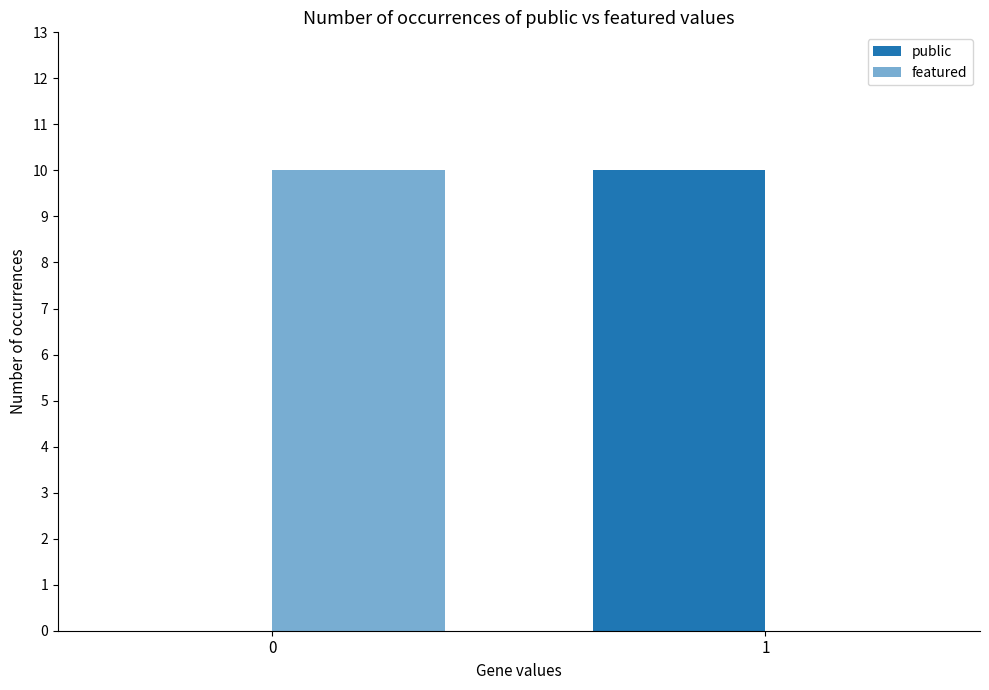

Reading right to left, list all the values displayed in this chart.

public: 1=10	0=0
featured: 1=0	0=10